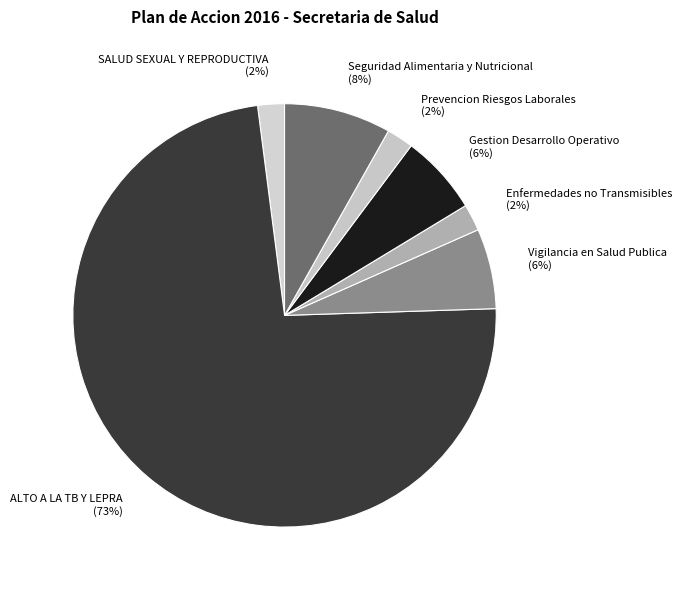

The Seguridad Alimentaria y Nutricional slice represents 1% of the pie. True or false?

False